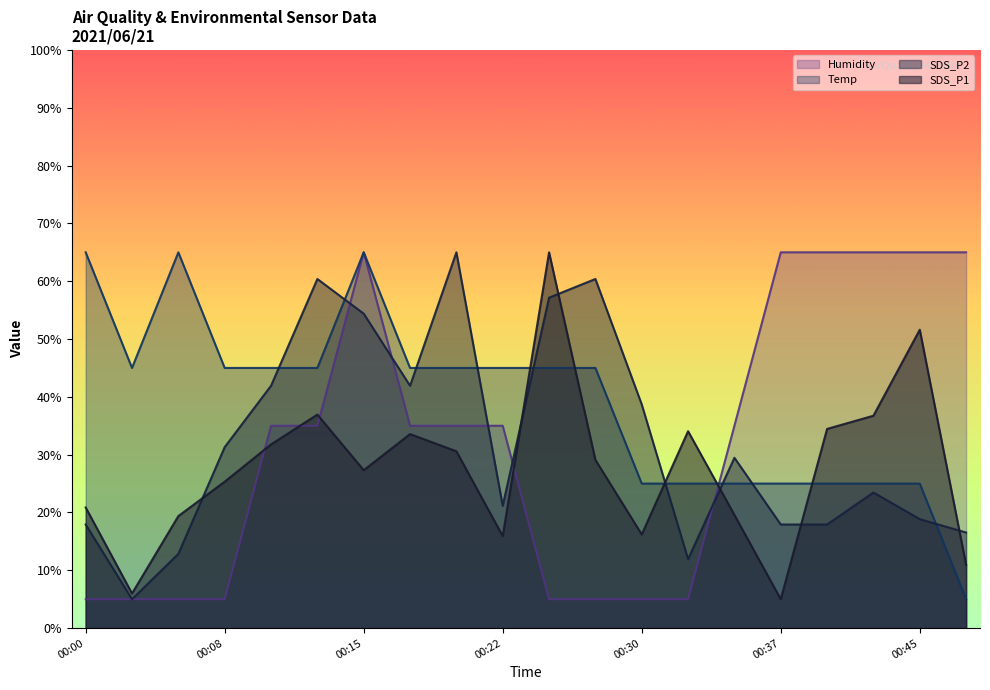

What is the sum of the SDS_P1 values at 00:37 and 00:05?

24.4